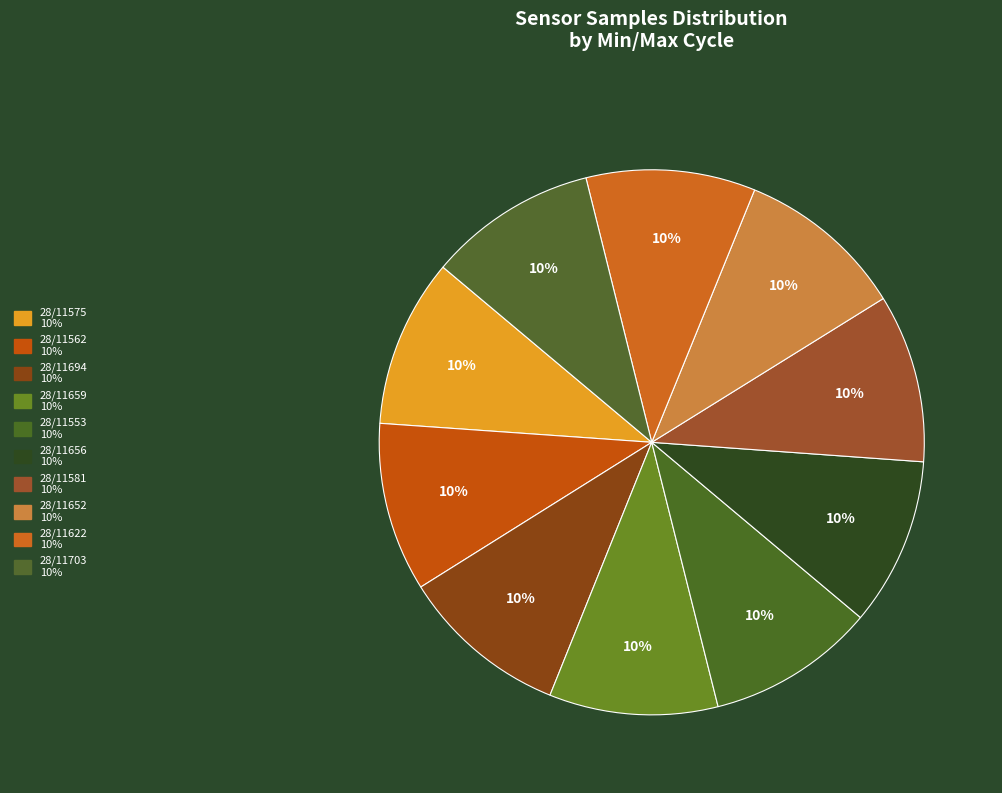

To the nearest percent, what portion does 28/11553 represent?

10%